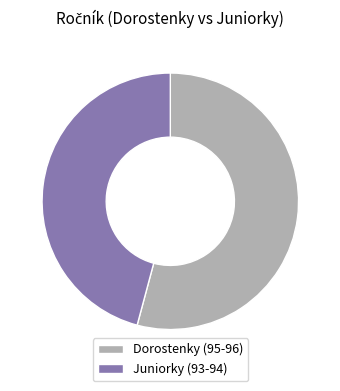

Is there a majority slice in this chart?

Yes